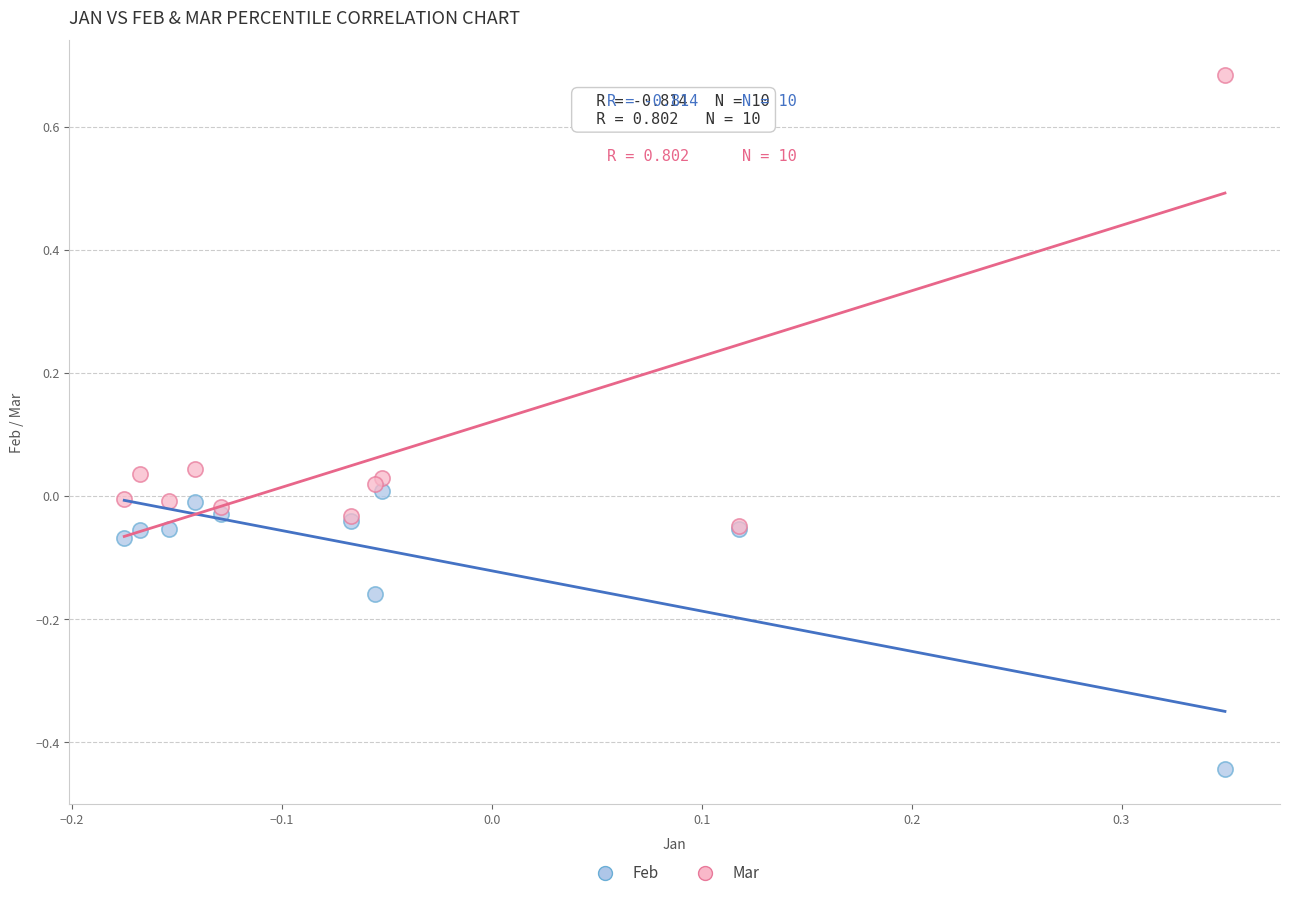

Which series contains the lowest Y value?

Feb